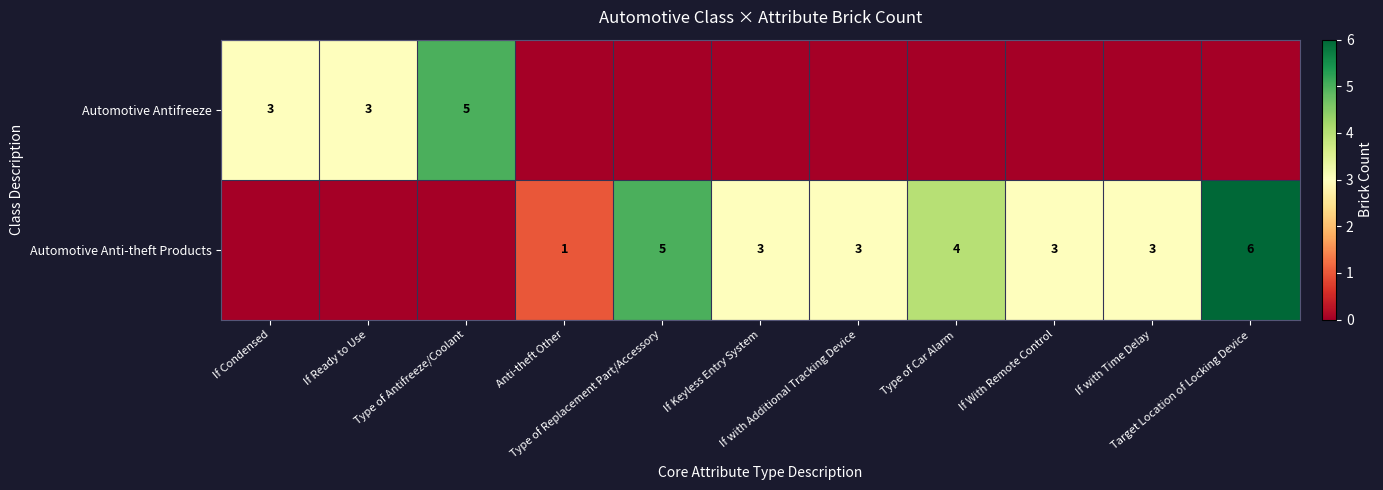

List the labels in order of Automotive Antifreeze value, largest first.

Type of Antifreeze/Coolant, If Condensed, If Ready to Use, Anti-theft Other, Type of Replacement Part/Accessory, If Keyless Entry System, If with Additional Tracking Device, Type of Car Alarm, If With Remote Control, If with Time Delay, Target Location of Locking Device